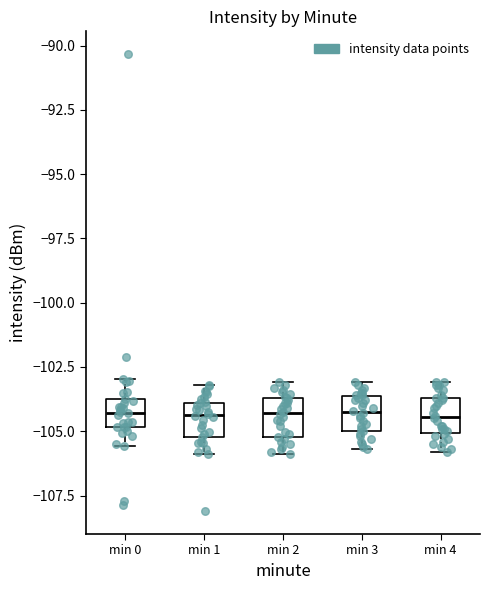

Where does the lower whisker of the box for min 1 end on the y-axis? The values are not printed on the chart, so give them approximately, as read against the axis.

-106.0